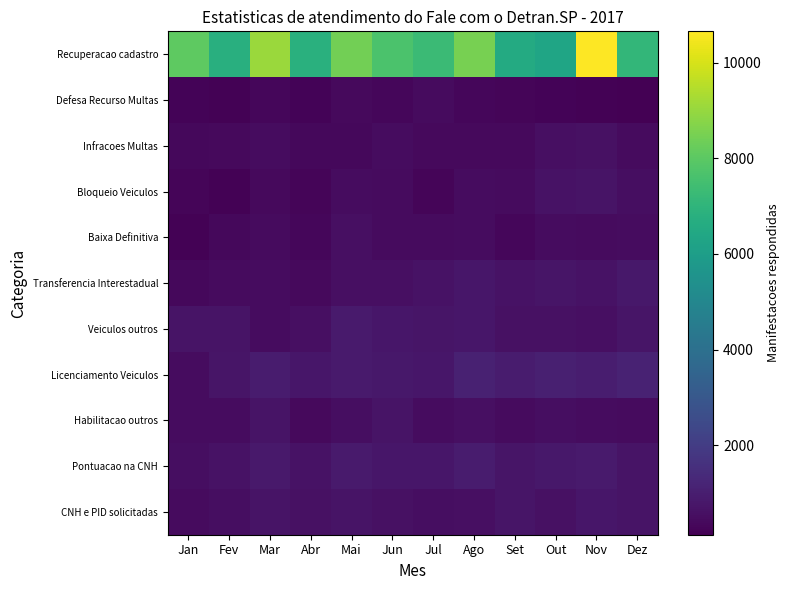

Which has a higher value, Set or Out?

Set